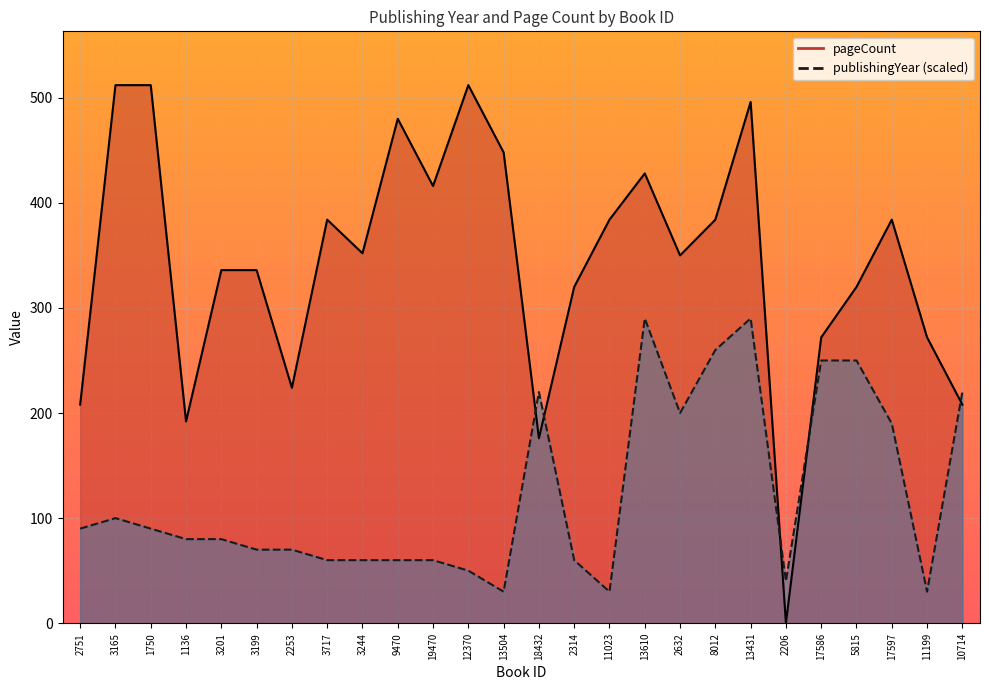

What position from the left is 8012?

19